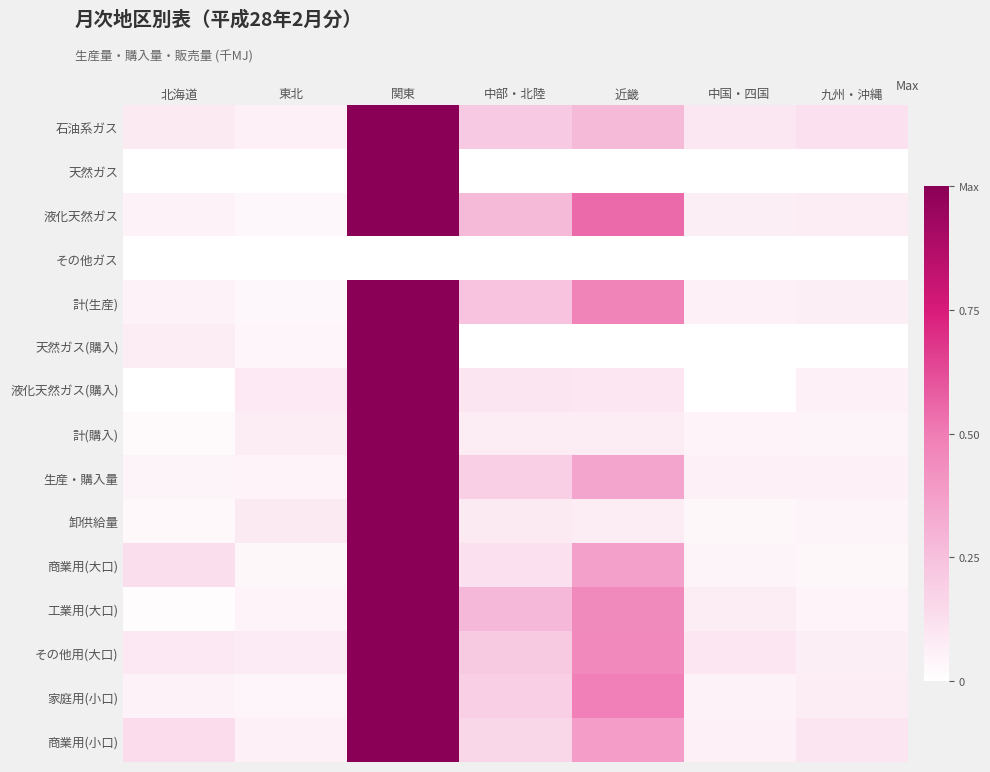

Which has a higher value, 中国・四国 or 関東?

関東